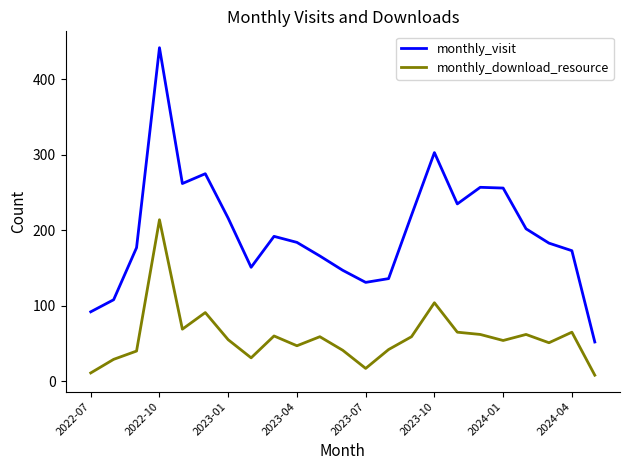

Which series has the largest range (max minus min)?

monthly_visit